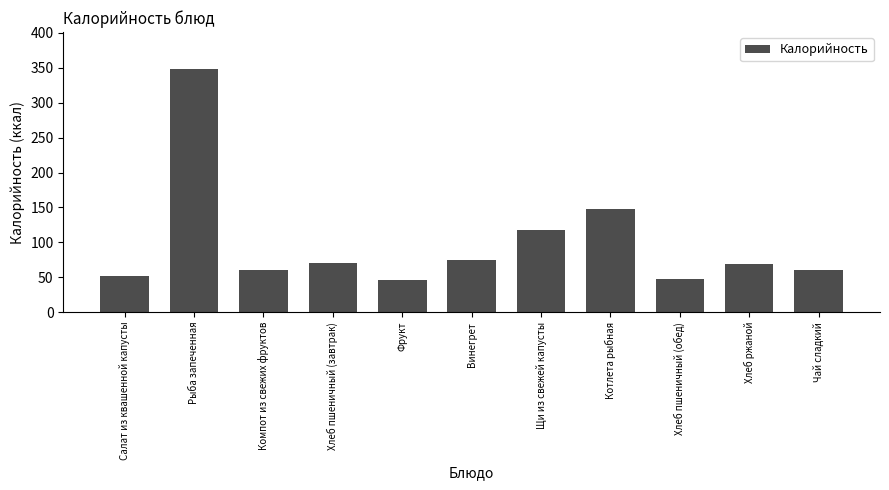

Approximately how many times larger is the value at Хлеб пшеничный (обед) compared to Салат из квашенной капусты?

0.9